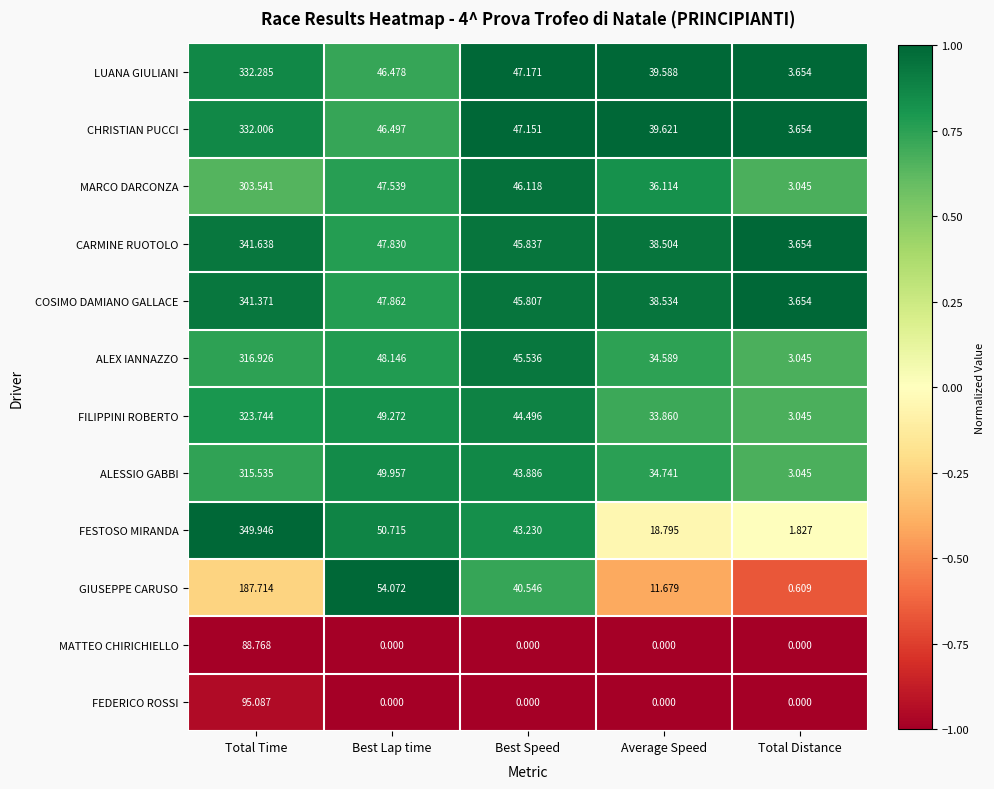

At which category does the chart reach its peak across all series?

Total Time